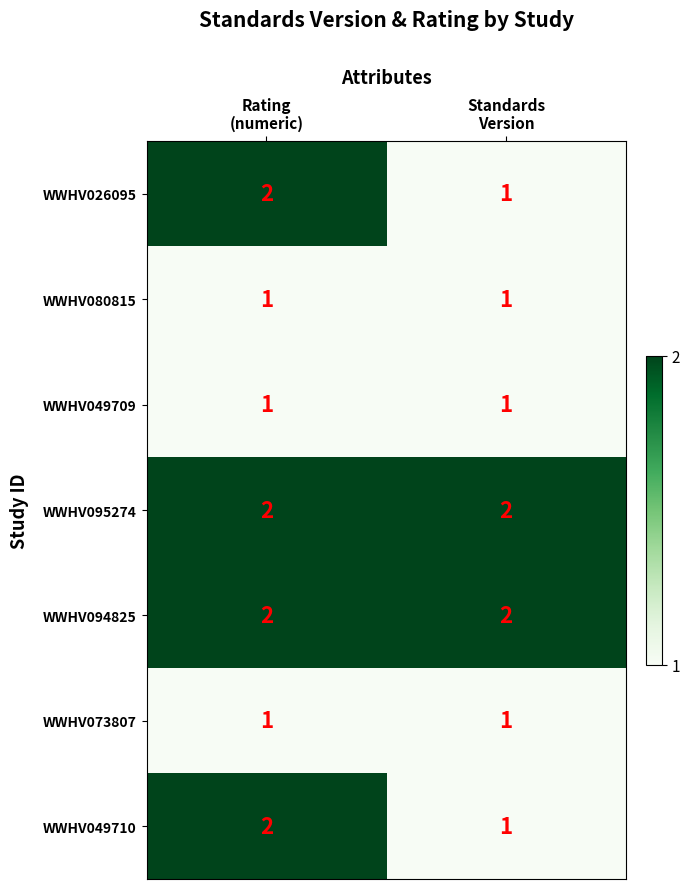

What is the sum of all WWHV094825 values?

4